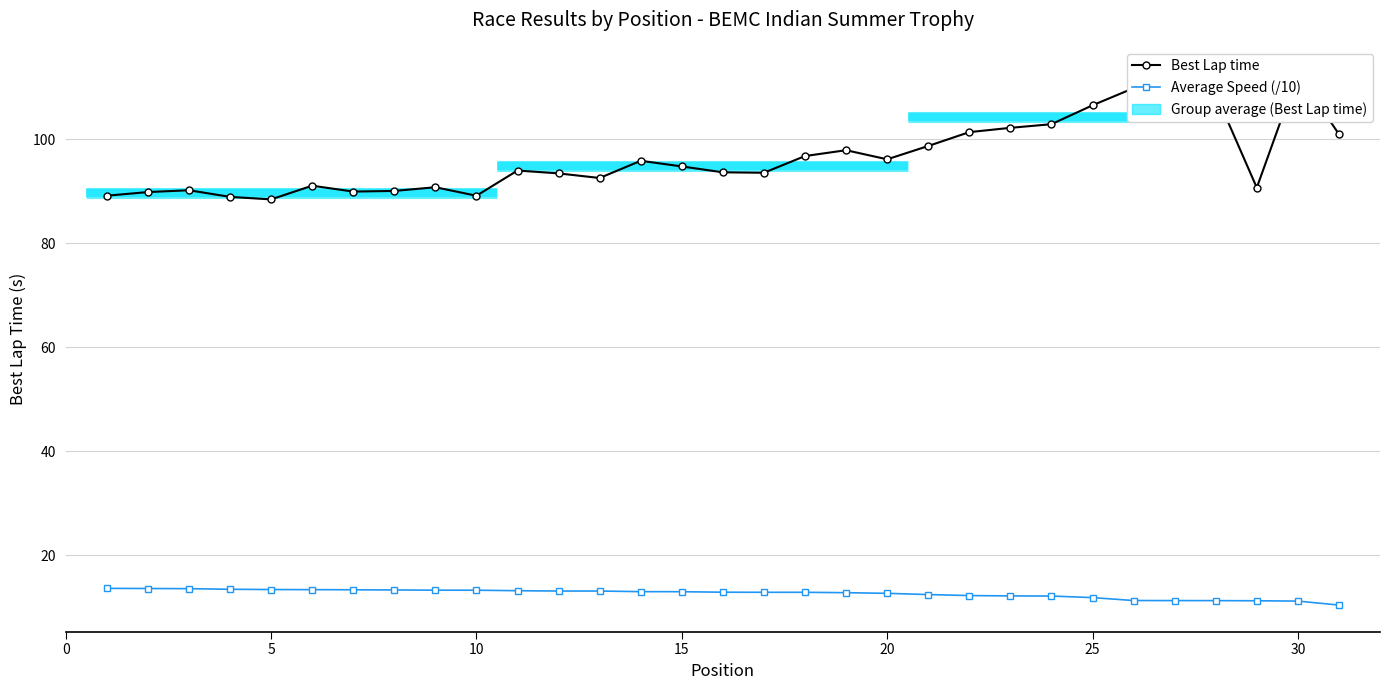

What is the minimum value shown in the chart?

10.4